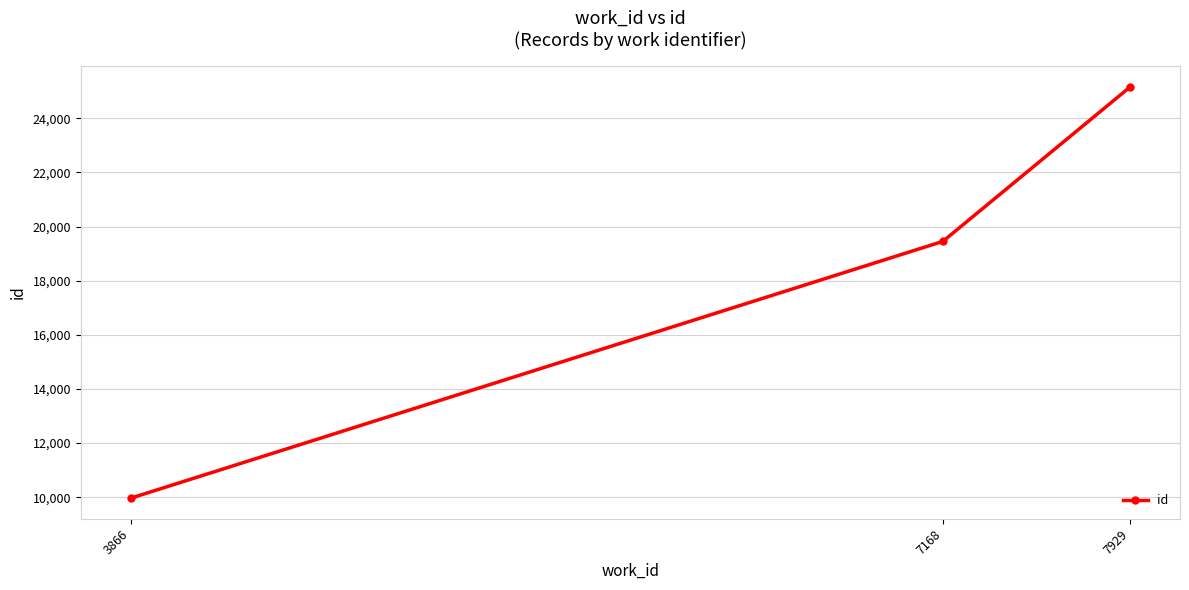

Count the values in the range 9962 to 25155.

3